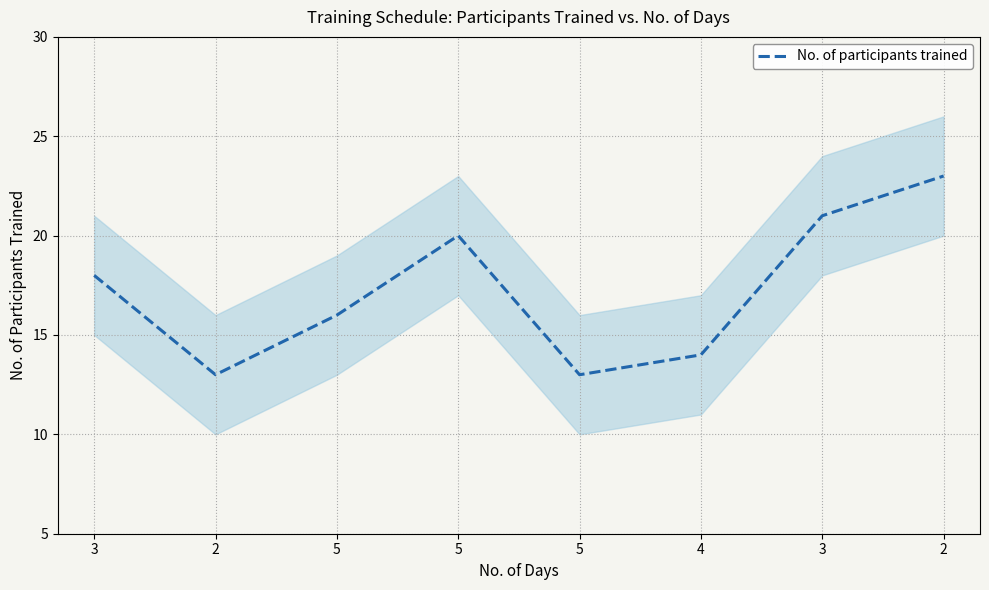

Rank the categories by value from lowest to highest.

2, 5, 4, 5, 3, 5, 3, 2